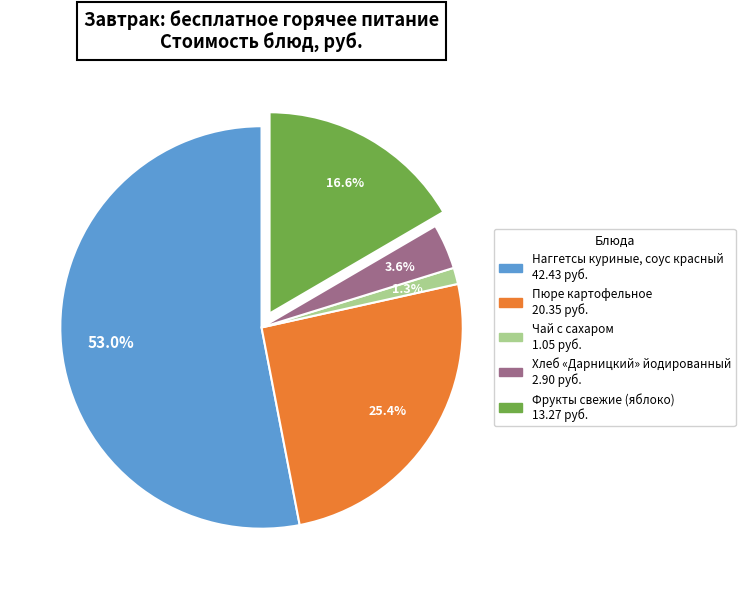

Is Фрукты свежие (яблоко) the majority of the pie?

No